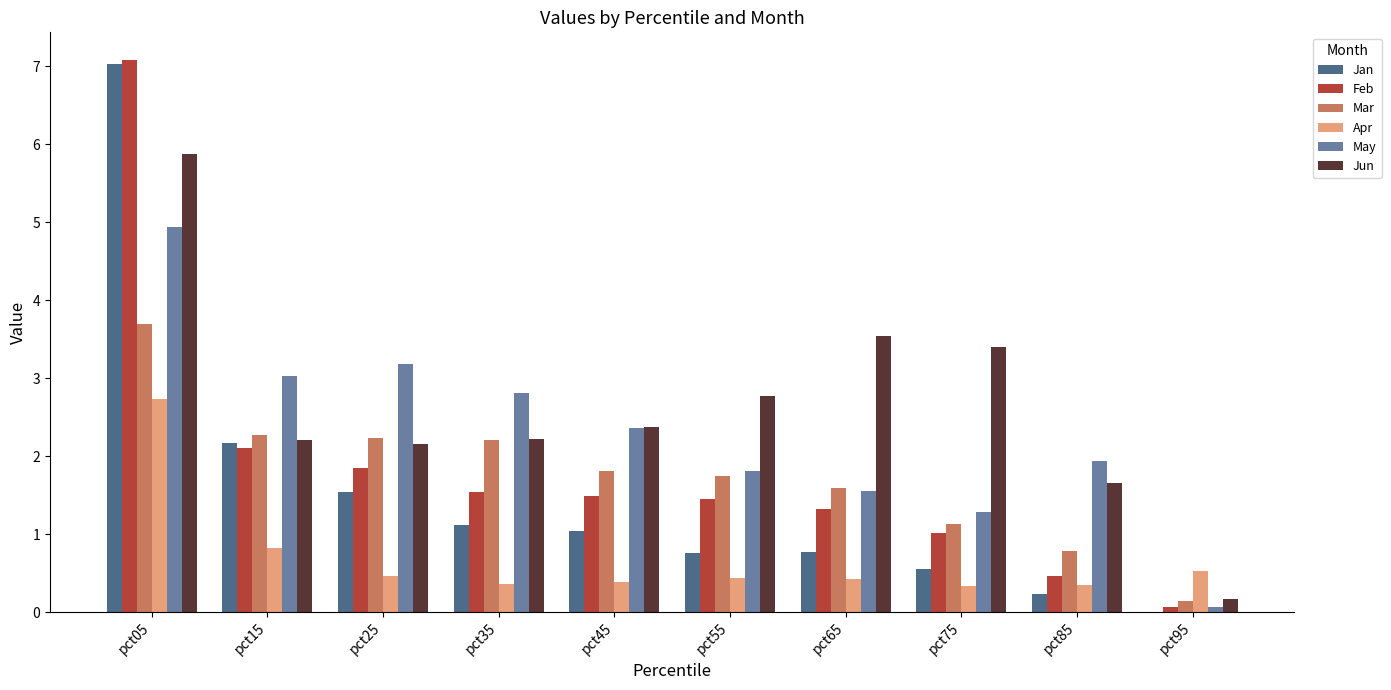

What is the average value of the Mar series?

1.8